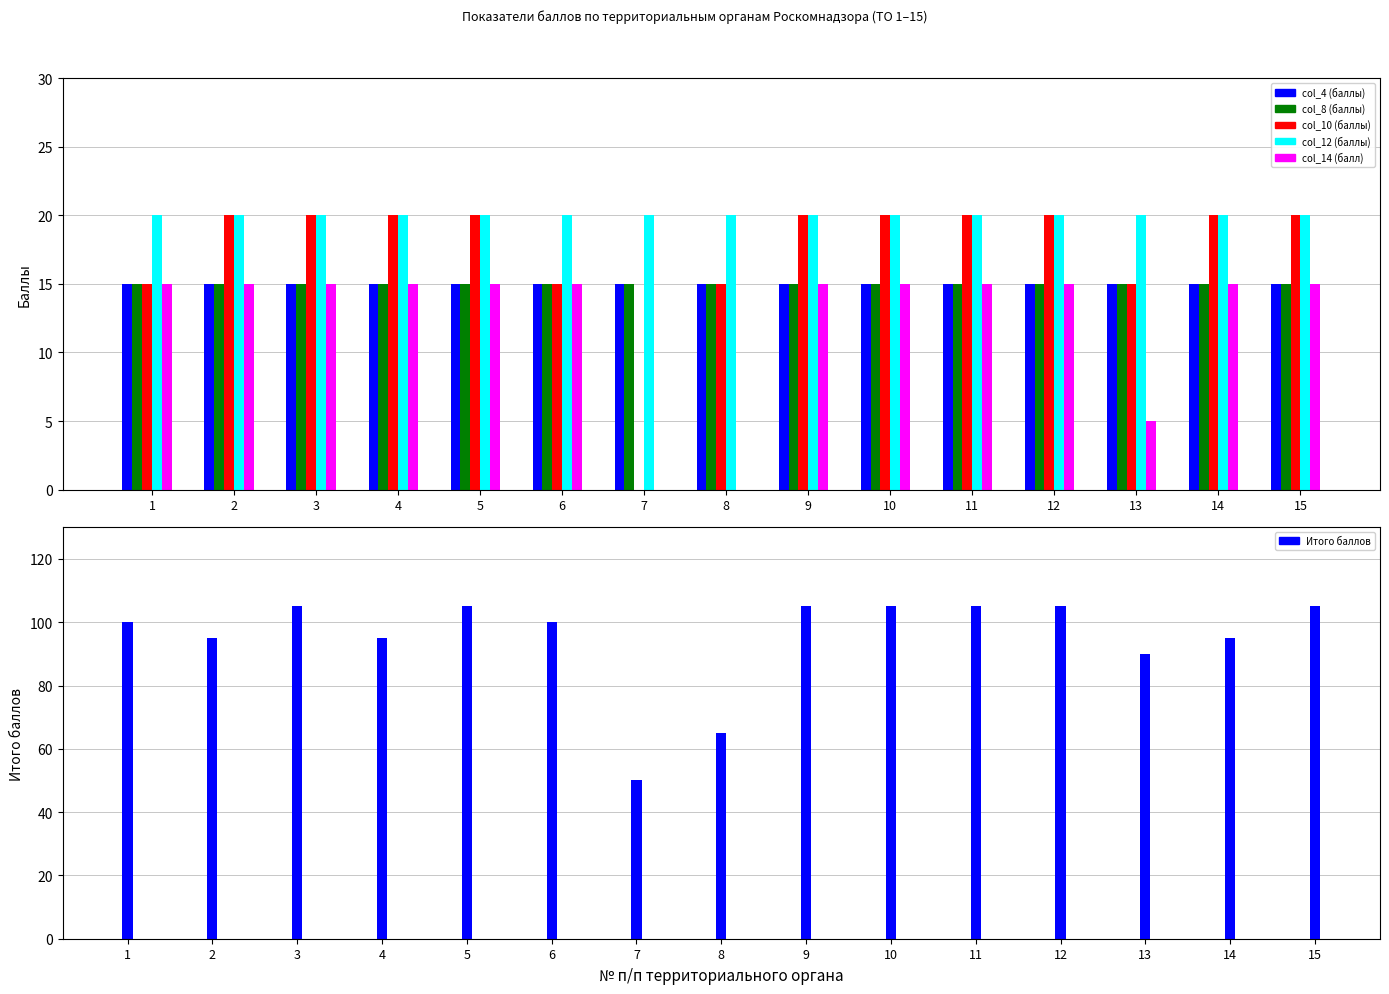

Reading left to right, what are all the values shown in this chart?

col_4 (баллы): 1=15	2=15	3=15	4=15	5=15	6=15	7=15	8=15	9=15	10=15	11=15	12=15	13=15	14=15	15=15
col_8 (баллы): 1=15	2=15	3=15	4=15	5=15	6=15	7=15	8=15	9=15	10=15	11=15	12=15	13=15	14=15	15=15
col_10 (баллы): 1=15	2=20	3=20	4=20	5=20	6=15	7=0	8=15	9=20	10=20	11=20	12=20	13=15	14=20	15=20
col_12 (баллы): 1=20	2=20	3=20	4=20	5=20	6=20	7=20	8=20	9=20	10=20	11=20	12=20	13=20	14=20	15=20
col_14 (балл): 1=15	2=15	3=15	4=15	5=15	6=15	7=0	8=0	9=15	10=15	11=15	12=15	13=5	14=15	15=15
Итого баллов: 1=100	2=95	3=105	4=95	5=105	6=100	7=50	8=65	9=105	10=105	11=105	12=105	13=90	14=95	15=105